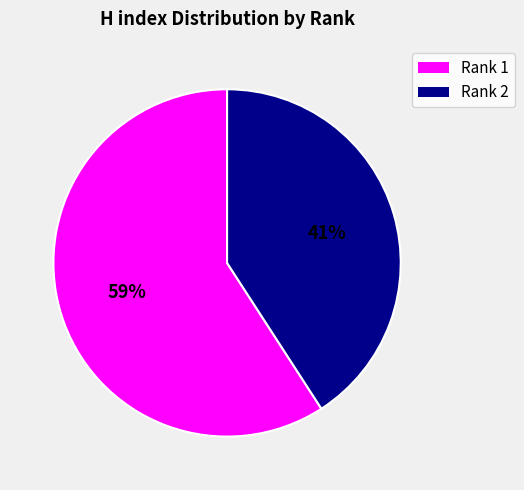

What percentage is the Rank 2 slice, to the nearest percent?

41%